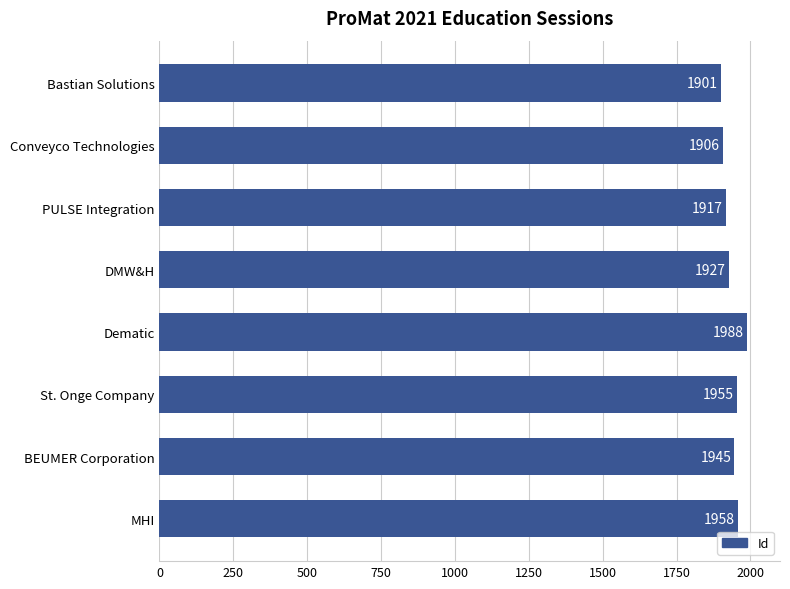

Reading top to bottom, extract all data points from this chart.

1901	1906	1917	1927	1988	1955	1945	1958